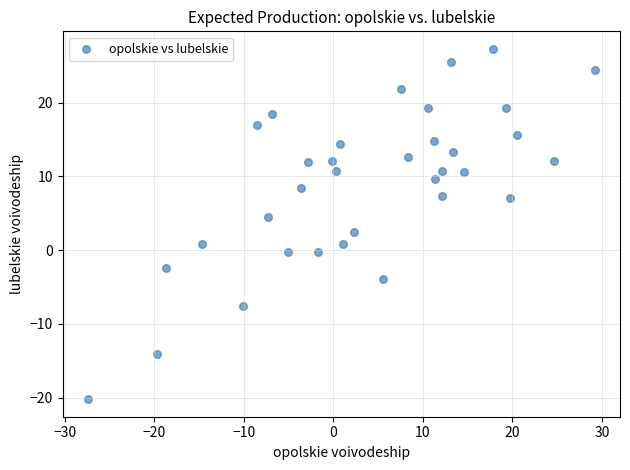

What is the range of Y values (max minus min)?

47.5